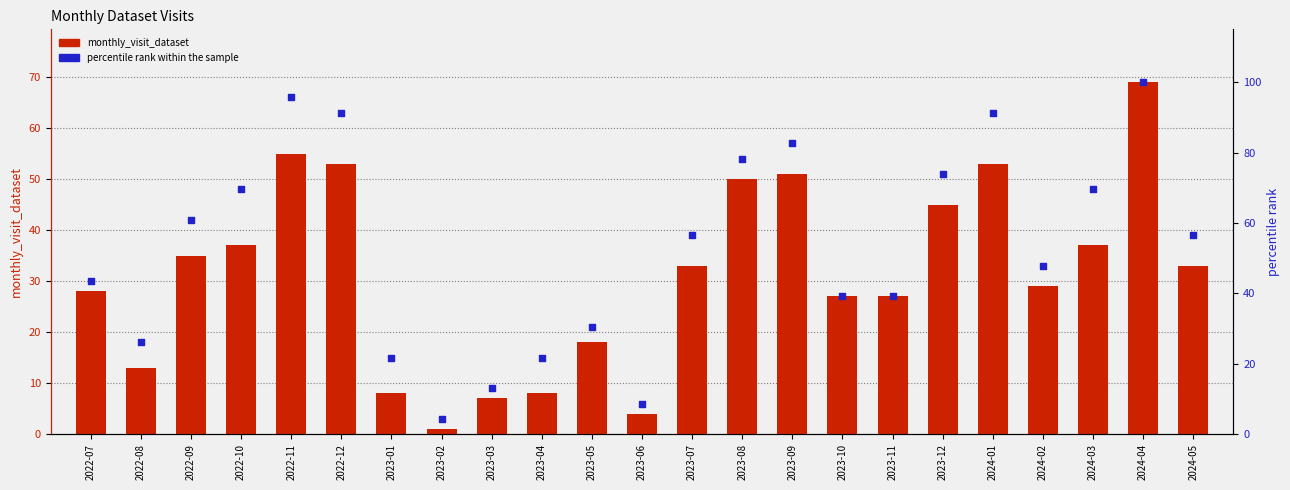

What are all the series names shown in the legend?

monthly_visit_dataset, percentile rank within the sample